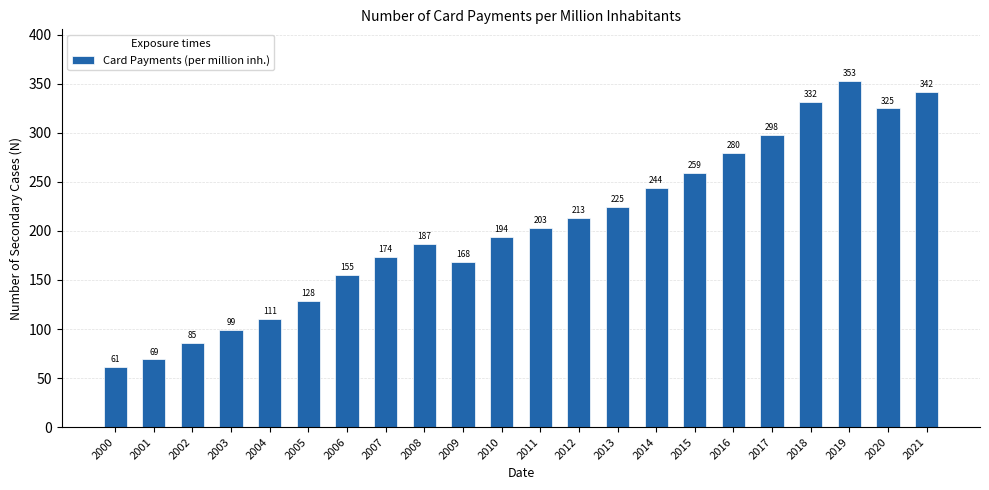

The value at 2002 is 85.4. True or false?

True